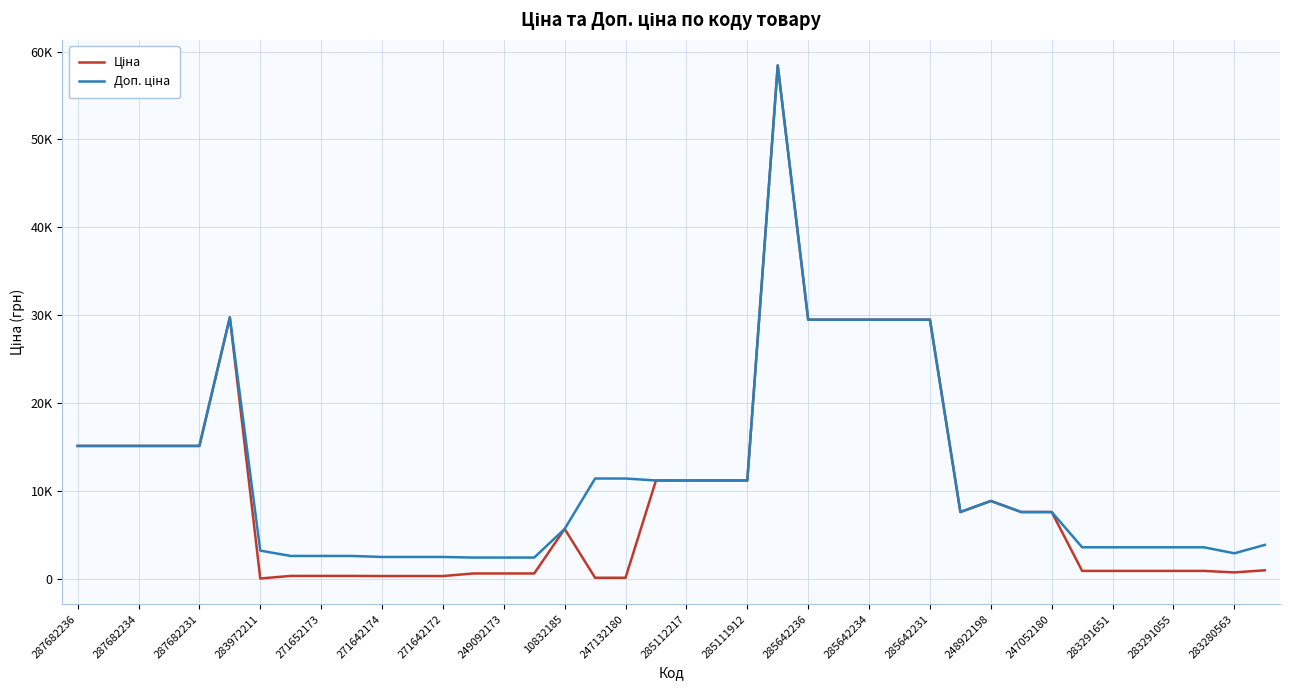

List the series in order of their overall mean, lowest first.

Ціна, Доп. ціна